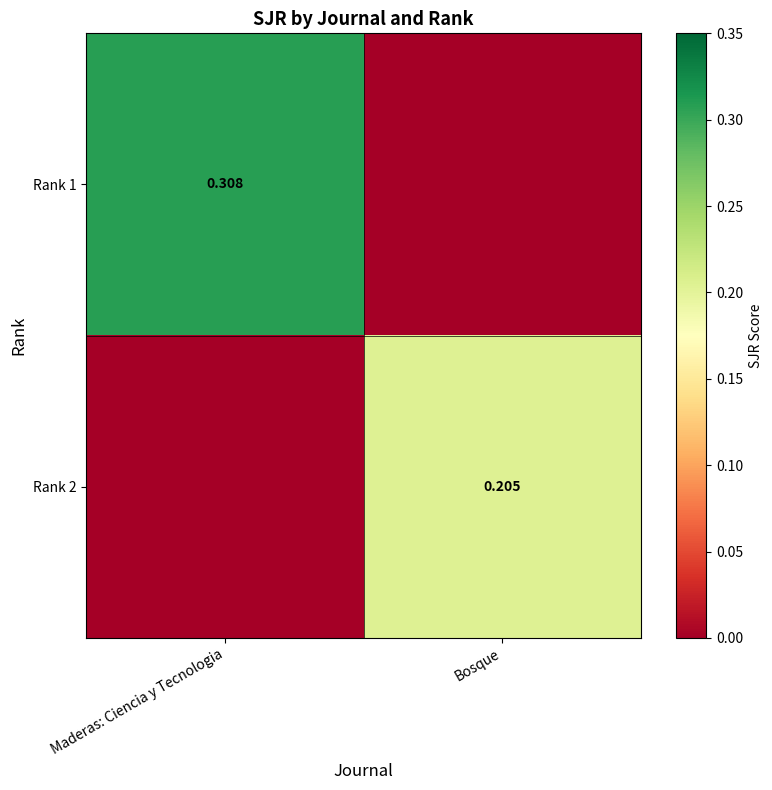

Is the value of Rank 2 at Bosque greater than the value of Rank 1 at Maderas: Ciencia y Tecnologia?

No